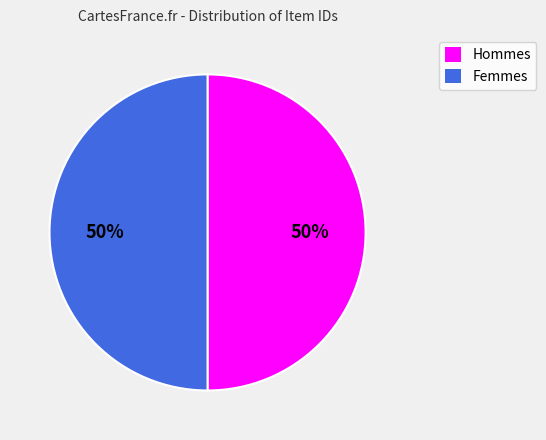

To the nearest percent, what is the average slice percentage?

50%